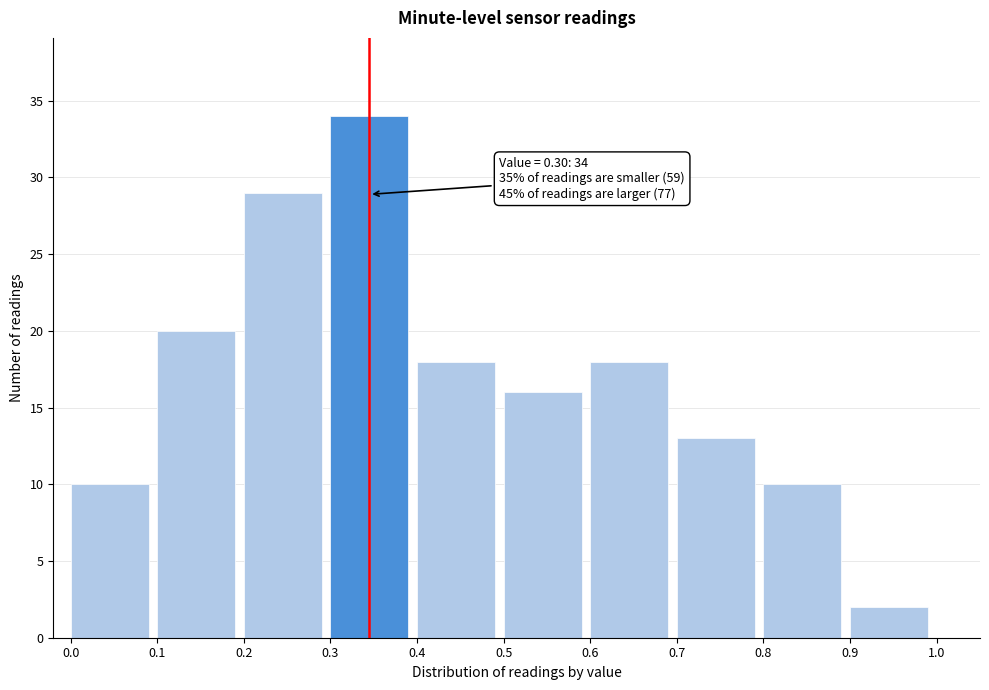

Which range on the x-axis has the tallest bar?

0.3 to 0.4